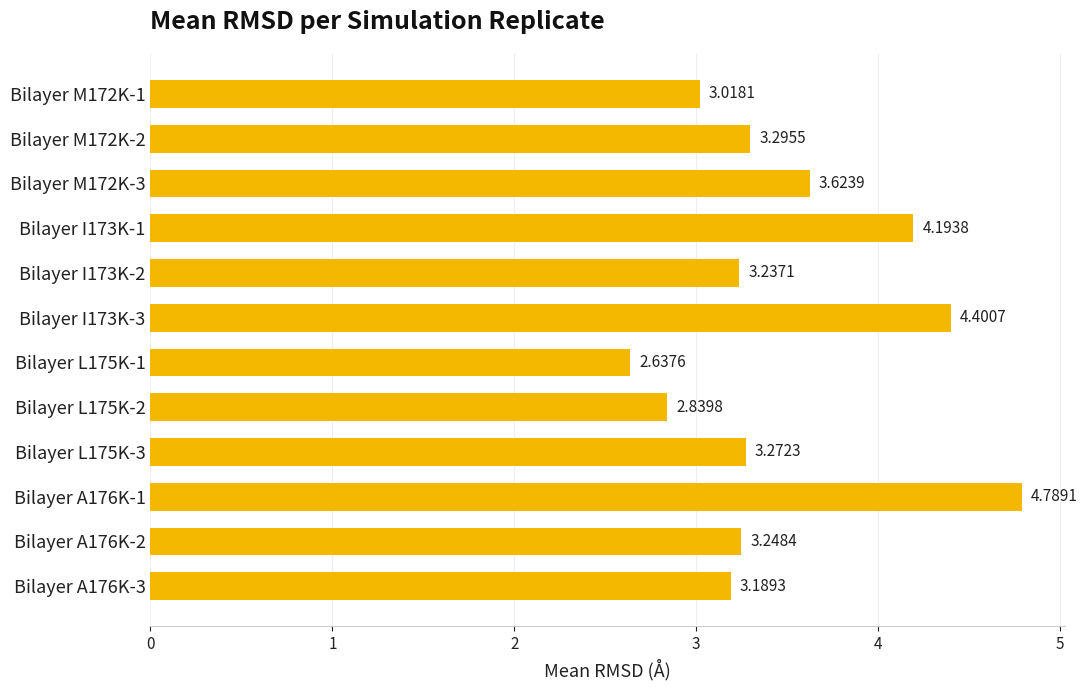

What is the greatest value displayed?

4.8